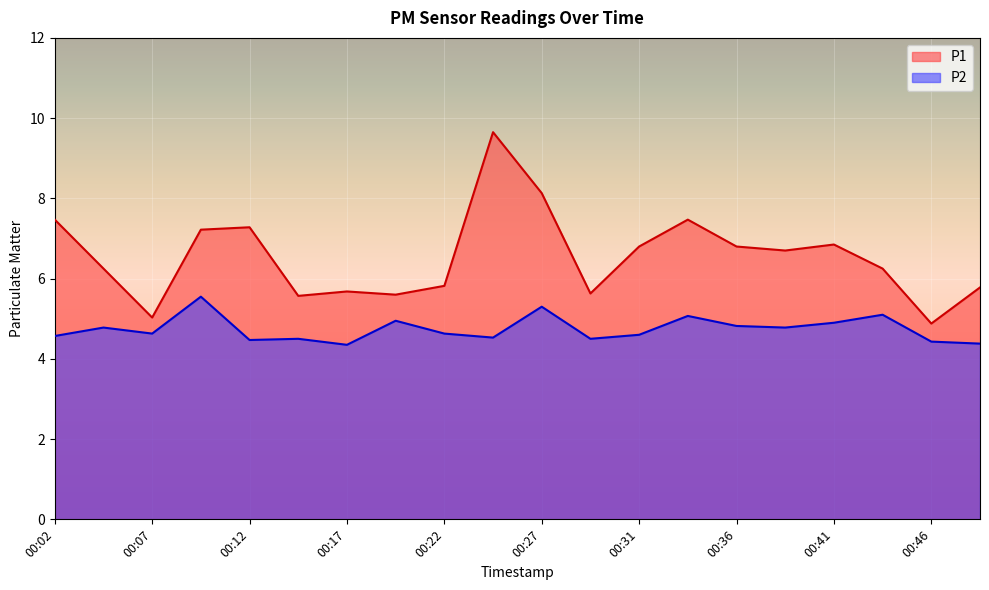

Reading left to right, extract all data points from this chart.

P1: 00:02=7.5	00:04=6.2	00:07=5.0	00:09=7.2	00:12=7.3	00:14=5.6	00:17=5.7	00:19=5.6	00:22=5.8	00:24=9.7	00:27=8.1	00:29=5.6	00:31=6.8	00:34=7.5	00:36=6.8	00:39=6.7	00:41=6.8	00:44=6.2	00:46=4.9	00:49=5.8
P2: 00:02=4.6	00:04=4.8	00:07=4.6	00:09=5.5	00:12=4.5	00:14=4.5	00:17=4.3	00:19=5.0	00:22=4.6	00:24=4.5	00:27=5.3	00:29=4.5	00:31=4.6	00:34=5.1	00:36=4.8	00:39=4.8	00:41=4.9	00:44=5.1	00:46=4.4	00:49=4.4